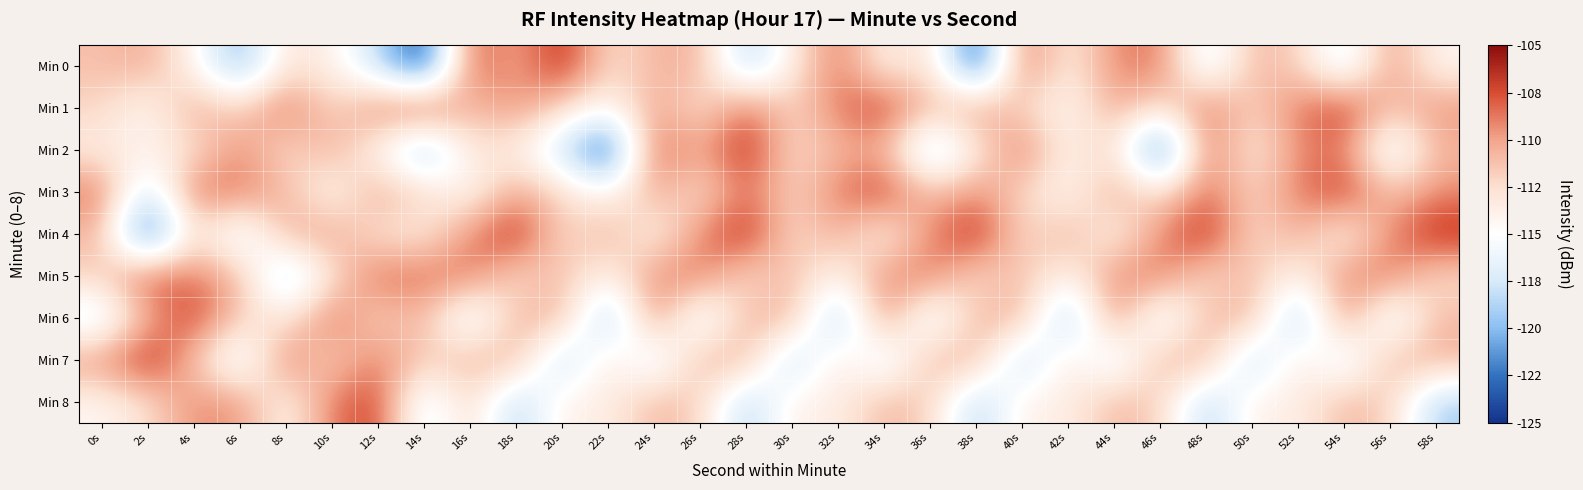

Reading right to left, list all the values displayed in this chart.

Min 0: 58s=-114.4	56s=-109.4	54s=-117.4	52s=-111.8	50s=-110.7	48s=-117.4	46s=-108.6	44s=-109.2	42s=-113.7	40s=-108.1	38s=-124.6	36s=-112.1	34s=-114.2	32s=-108.4	30s=-113.5	28s=-119.3	26s=-110.4	24s=-110.8	22s=-112.6	20s=-106.1	18s=-110.5	16s=-107.6	14s=-124.9	12s=-118.2	10s=-113.8	8s=-112.7	6s=-120.6	4s=-114.3	2s=-110.2	0s=-111.1
Min 1: 58s=-109.3	56s=-111.2	54s=-106.9	52s=-108.7	50s=-112.1	48s=-108.3	46s=-112.9	44s=-110.0	42s=-114.7	40s=-112.1	38s=-109.3	36s=-111.2	34s=-106.9	32s=-108.7	30s=-112.1	28s=-108.3	26s=-112.9	24s=-110.0	22s=-114.7	20s=-112.1	18s=-109.3	16s=-111.2	14s=-106.9	12s=-108.7	10s=-112.1	8s=-108.3	6s=-112.1	4s=-110.0	2s=-114.7	0s=-112.1
Min 2: 58s=-110.7	56s=-117.4	54s=-108.6	52s=-109.2	50s=-113.7	48s=-108.1	46s=-124.6	44s=-112.1	42s=-114.2	40s=-108.4	38s=-113.5	36s=-119.3	34s=-110.4	32s=-110.8	30s=-112.6	28s=-106.1	26s=-110.5	24s=-107.6	22s=-124.9	20s=-118.2	18s=-113.8	16s=-112.7	14s=-120.6	12s=-114.3	10s=-110.2	8s=-112.6	6s=-109.2	4s=-112.9	2s=-113.8	0s=-113.5
Min 3: 58s=-109.3	56s=-111.2	54s=-106.9	52s=-108.7	50s=-112.1	48s=-108.3	46s=-112.9	44s=-110.0	42s=-114.7	40s=-112.1	38s=-109.3	36s=-111.2	34s=-106.9	32s=-108.7	30s=-112.1	28s=-108.3	26s=-112.9	24s=-110.0	22s=-114.7	20s=-112.1	18s=-110.0	16s=-114.7	14s=-112.1	12s=-110.0	10s=-114.7	8s=-110.8	6s=-108.6	4s=-108.3	2s=-118.2	0s=-108.4
Min 4: 58s=-106.1	56s=-109.2	54s=-114.3	52s=-110.2	50s=-112.6	48s=-106.1	46s=-109.2	44s=-114.3	42s=-110.2	40s=-112.6	38s=-106.1	36s=-109.2	34s=-114.3	32s=-110.2	30s=-112.6	28s=-106.1	26s=-109.2	24s=-114.3	22s=-110.2	20s=-112.6	18s=-106.1	16s=-109.2	14s=-113.5	12s=-112.9	10s=-110.0	8s=-110.4	6s=-117.4	4s=-112.1	2s=-124.9	0s=-110.7
Min 5: 58s=-112.6	56s=-108.6	54s=-109.2	52s=-114.3	50s=-110.8	48s=-112.6	46s=-108.6	44s=-109.2	42s=-114.3	40s=-110.8	38s=-112.6	36s=-108.6	34s=-109.2	32s=-114.3	30s=-110.8	28s=-112.6	26s=-108.6	24s=-109.2	22s=-114.3	20s=-110.8	18s=-112.6	16s=-108.6	14s=-108.4	12s=-108.3	10s=-112.9	8s=-119.3	6s=-110.7	4s=-108.7	2s=-107.6	0s=-111.8
Min 6: 58s=-110.8	56s=-117.4	54s=-108.6	52s=-120.6	50s=-110.4	48s=-110.8	46s=-117.4	44s=-108.6	42s=-120.6	40s=-110.4	38s=-110.8	36s=-117.4	34s=-108.6	32s=-120.6	30s=-110.4	28s=-110.8	26s=-117.4	24s=-108.6	22s=-120.6	20s=-110.4	18s=-110.8	16s=-117.4	14s=-110.7	12s=-112.1	10s=-108.3	8s=-113.5	6s=-111.8	4s=-106.9	2s=-110.5	0s=-117.4
Min 7: 58s=-110.4	56s=-110.7	54s=-117.4	52s=-112.7	50s=-119.3	48s=-110.4	46s=-110.7	44s=-117.4	42s=-112.7	40s=-119.3	38s=-110.4	36s=-110.7	34s=-117.4	32s=-112.7	30s=-119.3	28s=-110.4	26s=-110.7	24s=-117.4	22s=-112.7	20s=-119.3	18s=-110.4	16s=-110.7	14s=-111.8	12s=-108.7	10s=-112.1	8s=-108.4	6s=-117.4	4s=-111.2	2s=-106.1	0s=-109.4
Min 8: 58s=-119.3	56s=-111.8	54s=-110.7	52s=-113.8	50s=-113.5	48s=-119.3	46s=-111.8	44s=-110.7	42s=-113.8	40s=-113.5	38s=-119.3	36s=-111.8	34s=-110.7	32s=-113.8	30s=-113.5	28s=-119.3	26s=-111.8	24s=-110.7	22s=-113.8	20s=-113.5	18s=-119.3	16s=-111.8	14s=-117.4	12s=-106.9	10s=-108.7	8s=-114.4	6s=-109.4	4s=-109.3	2s=-112.6	0s=-114.4